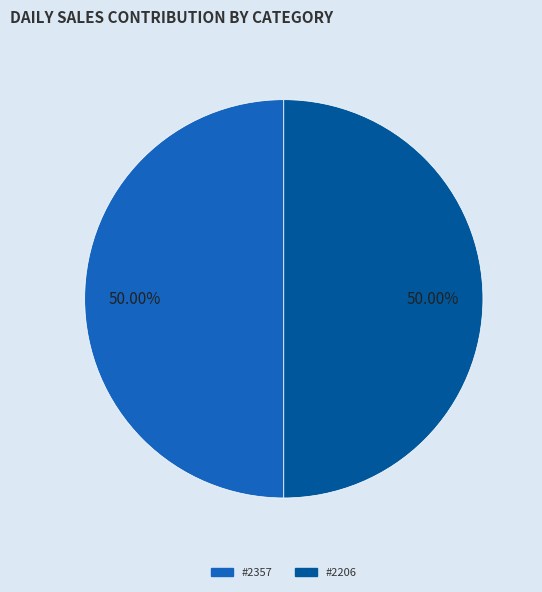

Count the number of slices in the pie.

2